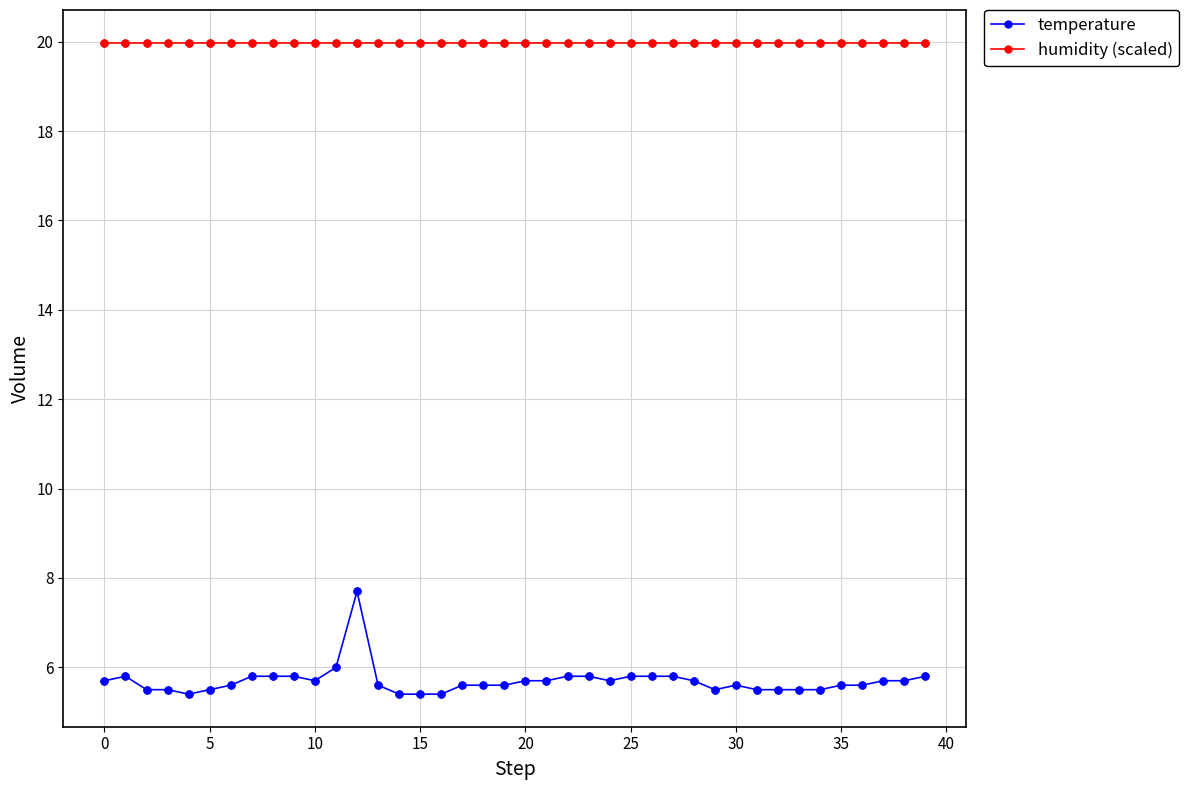

At how many categories does at least one series exceed 9?

40